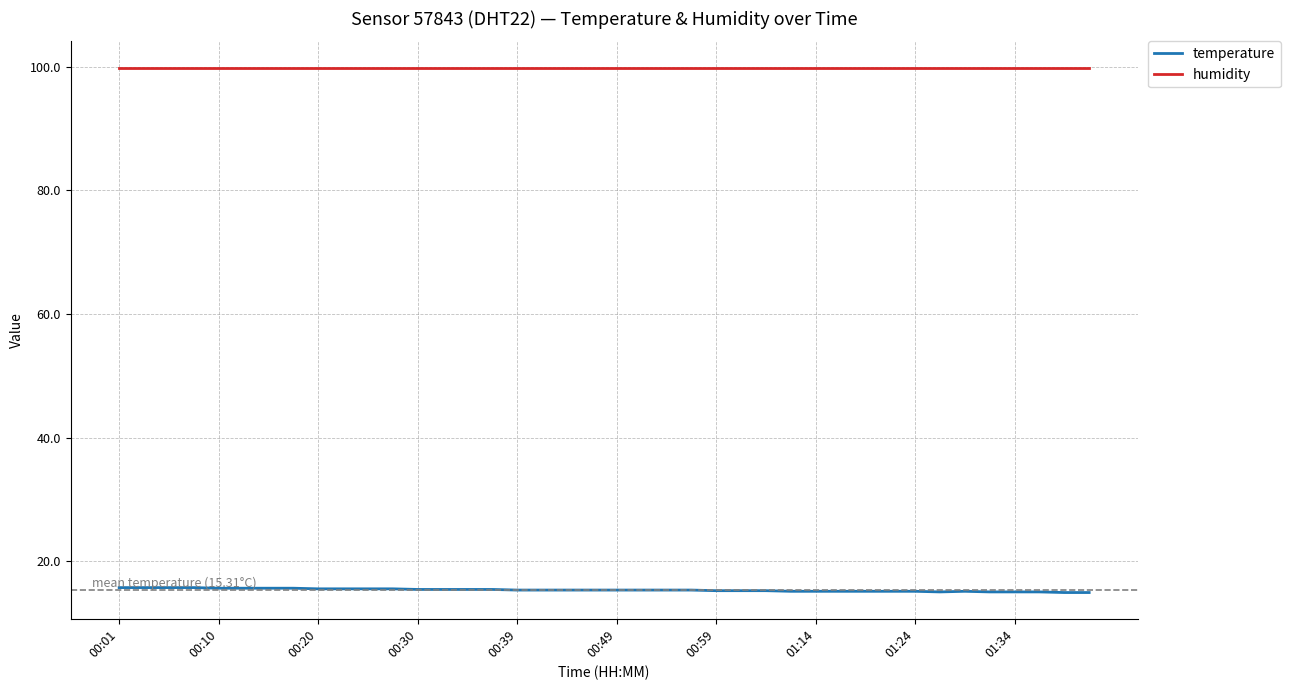

List the series in order of their overall mean, lowest first.

temperature, humidity